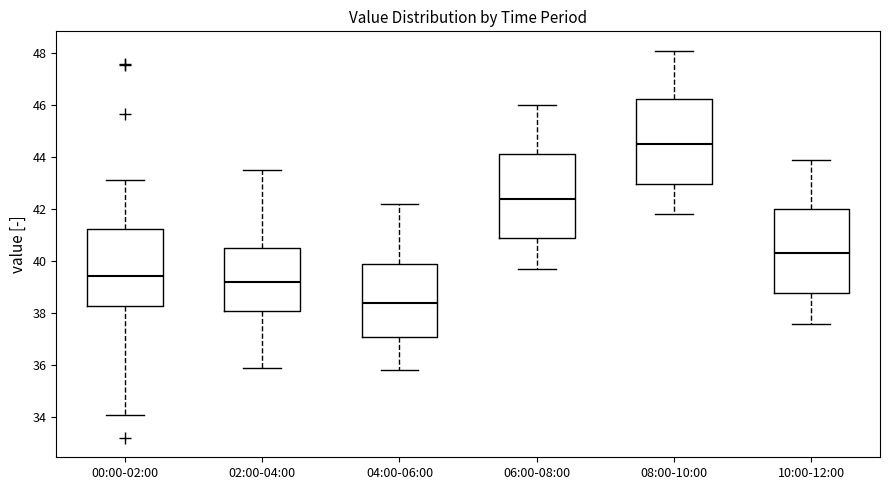

Reading left to right, transcribe this box plot: for each box, give where its median line is, the range the box spans, and where its two whiskers end, as read against the y-axis. The values are not printed on the chart, so give them approximately, as read against the axis.

00:00-02:00: median 39.4, box 38.2 to 41.2, whiskers 34.0 to 43.2
02:00-04:00: median 39.2, box 38.0 to 40.6, whiskers 36.0 to 43.6
04:00-06:00: median 38.4, box 37.2 to 40.0, whiskers 35.8 to 42.2
06:00-08:00: median 42.4, box 40.8 to 44.2, whiskers 39.8 to 46.0
08:00-10:00: median 44.6, box 43.0 to 46.2, whiskers 41.8 to 48.2
10:00-12:00: median 40.4, box 38.8 to 42.0, whiskers 37.6 to 44.0